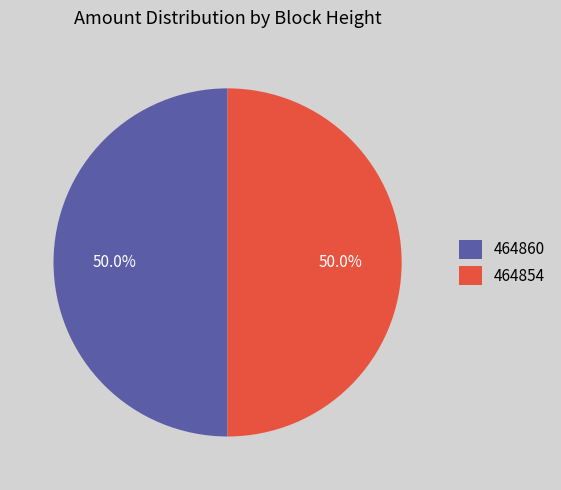

How many slices are in this pie chart?

2